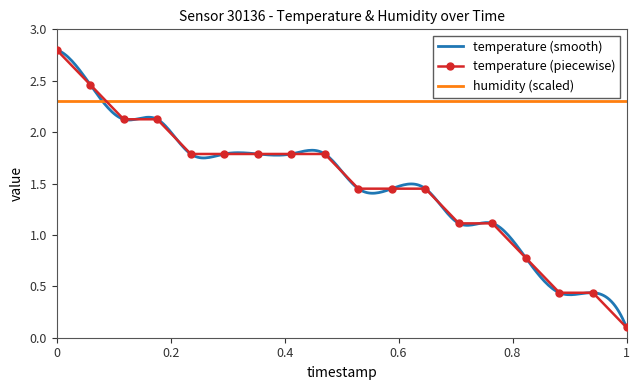

What is the highest value of the humidity (scaled) series?

2.3